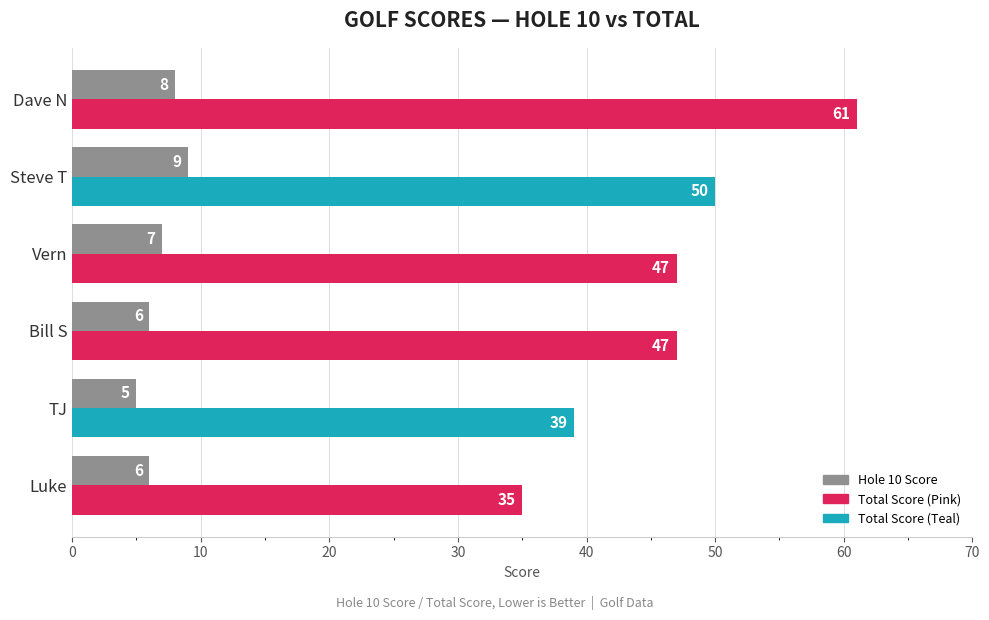

How many data points are above 7?

2